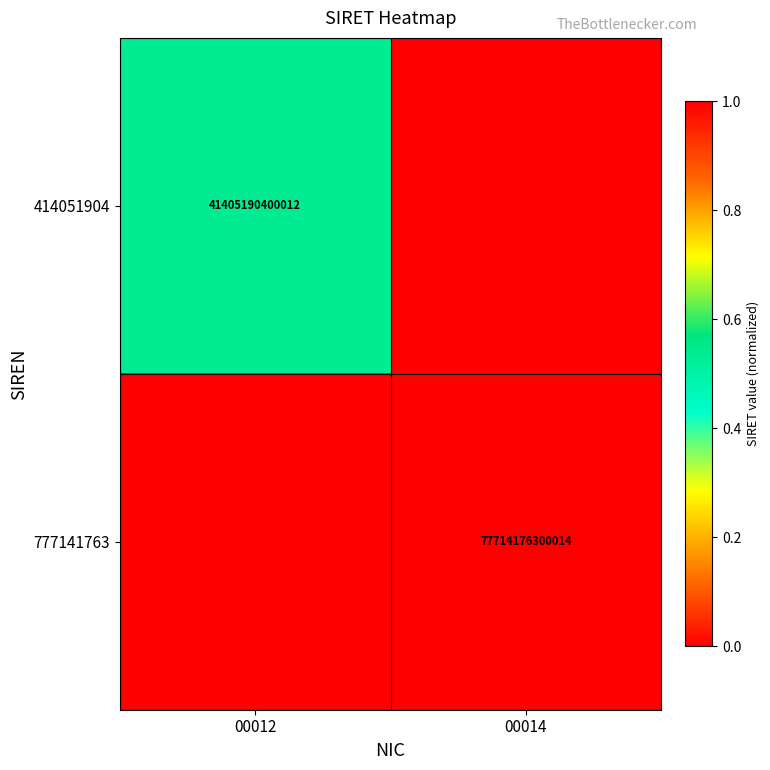

True or false: 777141763 has a value of 118159738193983 at 00014.

False